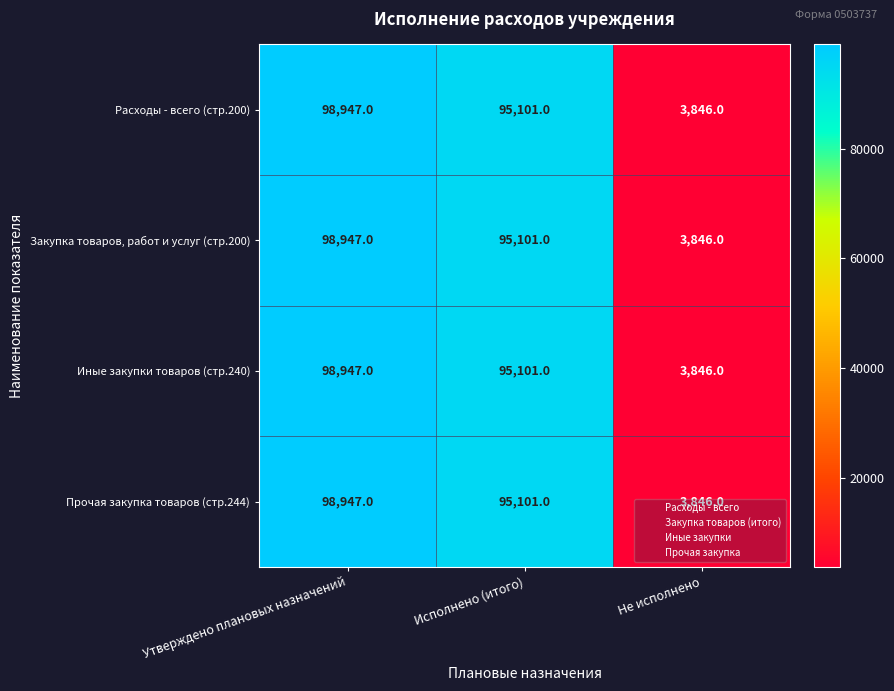

What value does the Иные закупки товаров (стр.240) series have at Исполнено (итого)?

95101